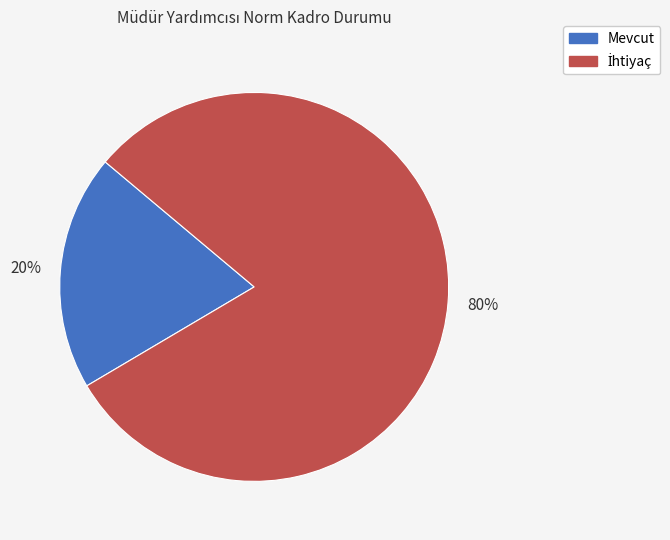

To the nearest percent, what is the average slice percentage?

50%